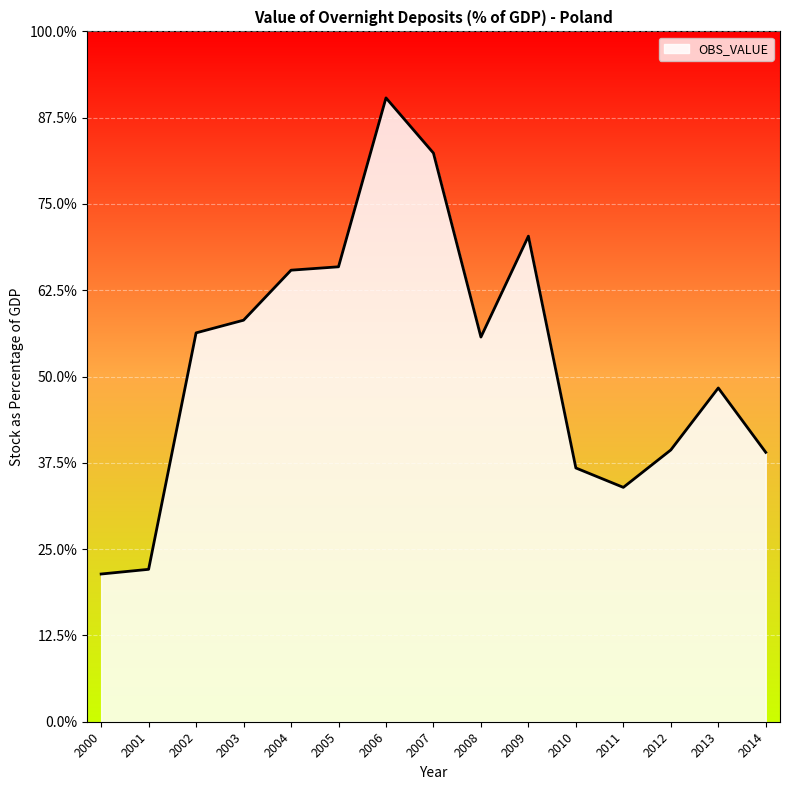

Does the chart have visible grid lines?

Yes